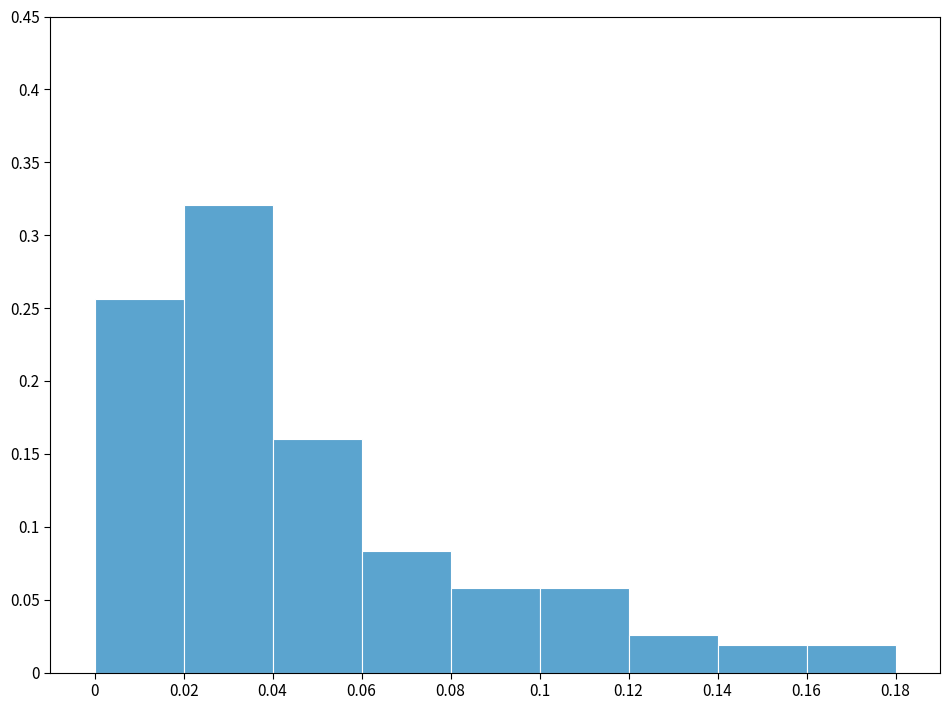

Reading left to right, transcribe this chart: for each bar, give the range it covers on the x-axis and its height. The values are not printed on the chart, so give them approximately, as read against the axis.

0 to 0.02: 0.255
0.02 to 0.04: 0.320
0.04 to 0.06: 0.160
0.06 to 0.08: 0.085
0.08 to 0.1: 0.060
0.1 to 0.12: 0.060
0.12 to 0.14: 0.025
0.14 to 0.16: 0.020
0.16 to 0.18: 0.020